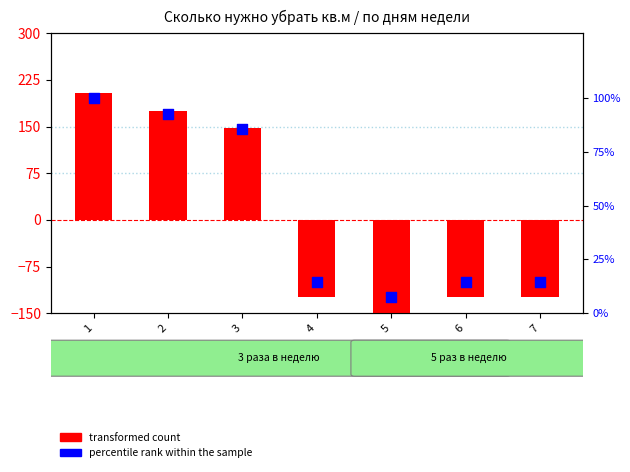

At how many categories does at least one series exceed 66?

3